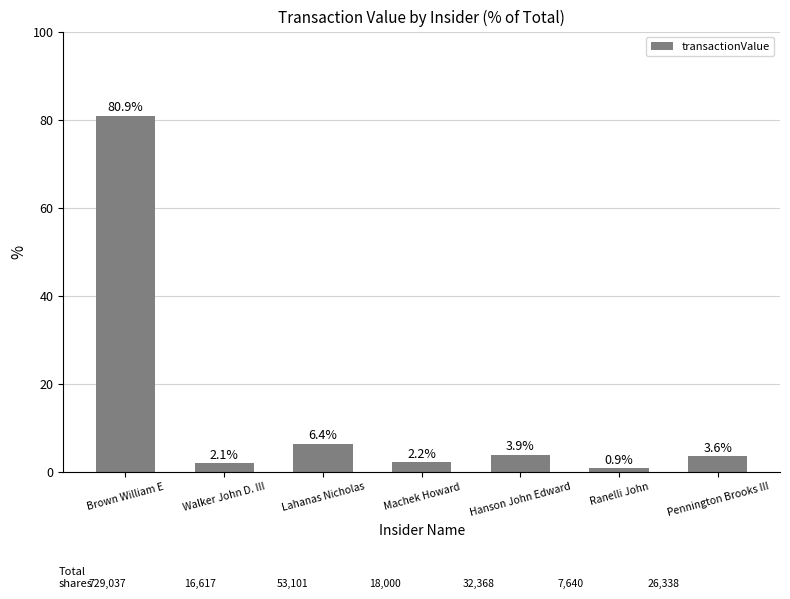

The chart shows a value of 106.7 at Brown William E. True or false?

False